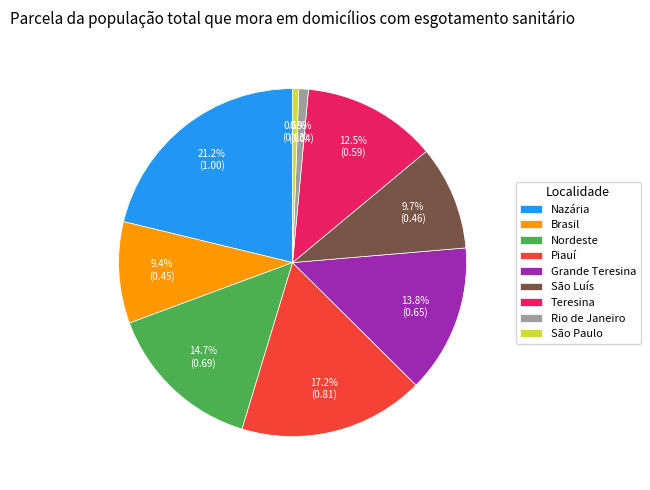

The Nazária slice represents 29% of the pie. True or false?

False